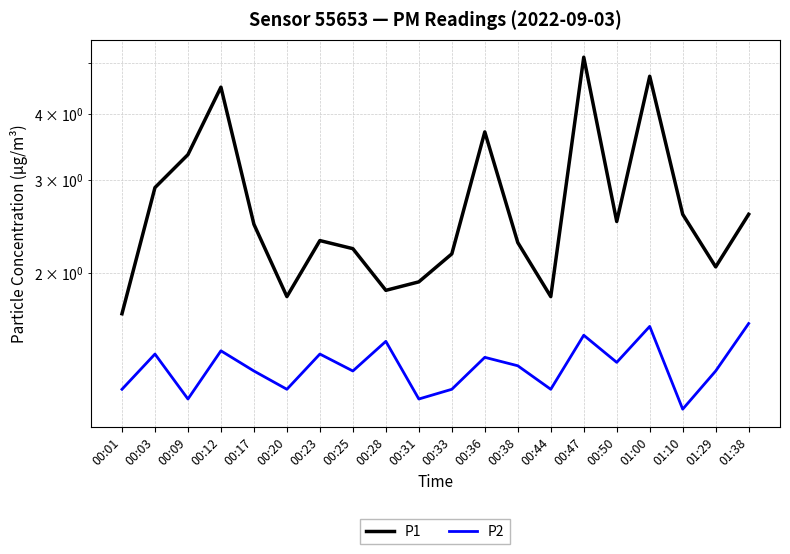

In P2, how many points are higher than both neighbors (excluding endpoints)?

7